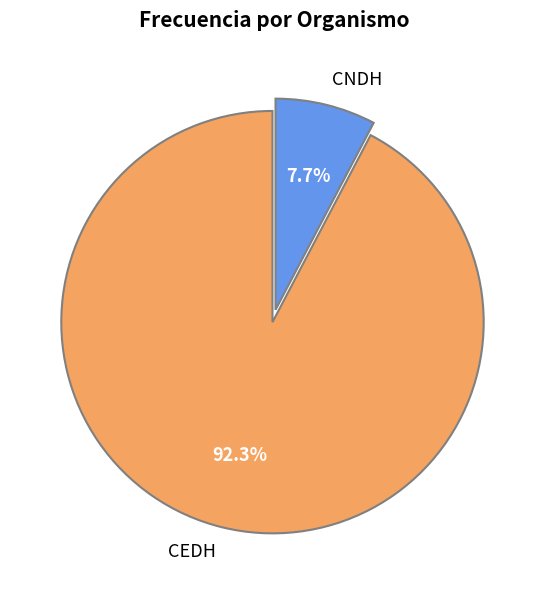

Which slice is the smallest?

CNDH